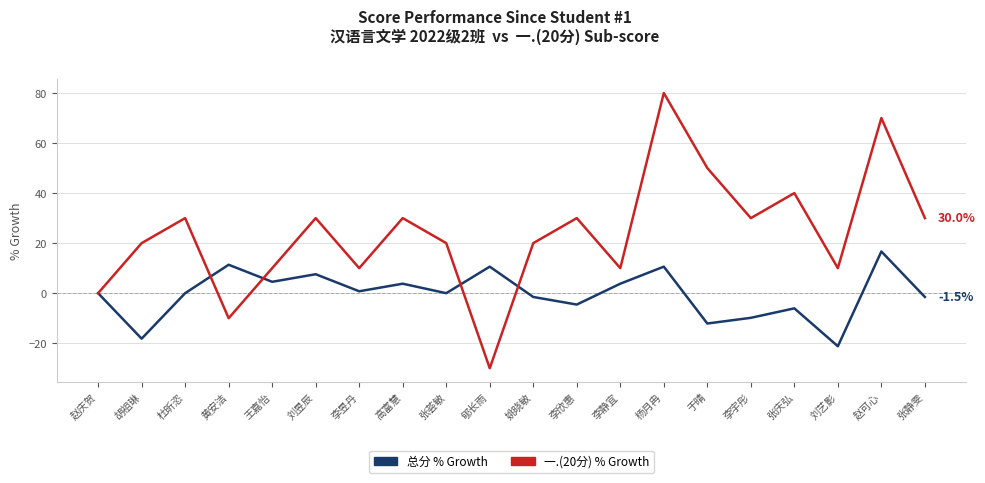

How many interior local valleys does the 总分 % Growth series have?

7